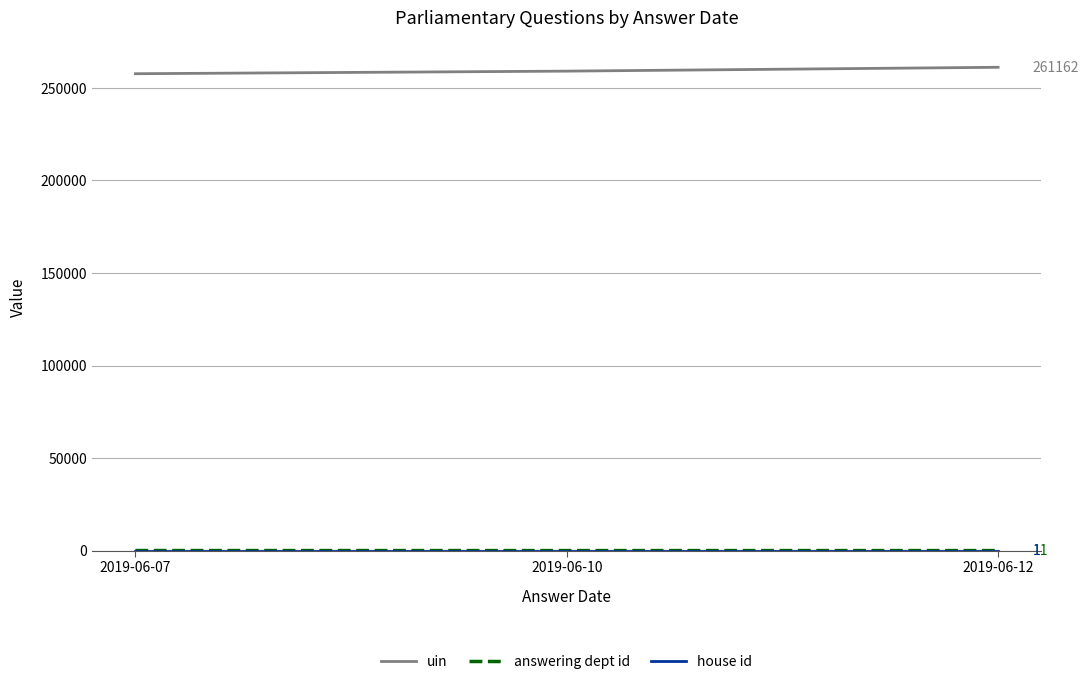

What is the total value across all series at 2019-06-10?

259095